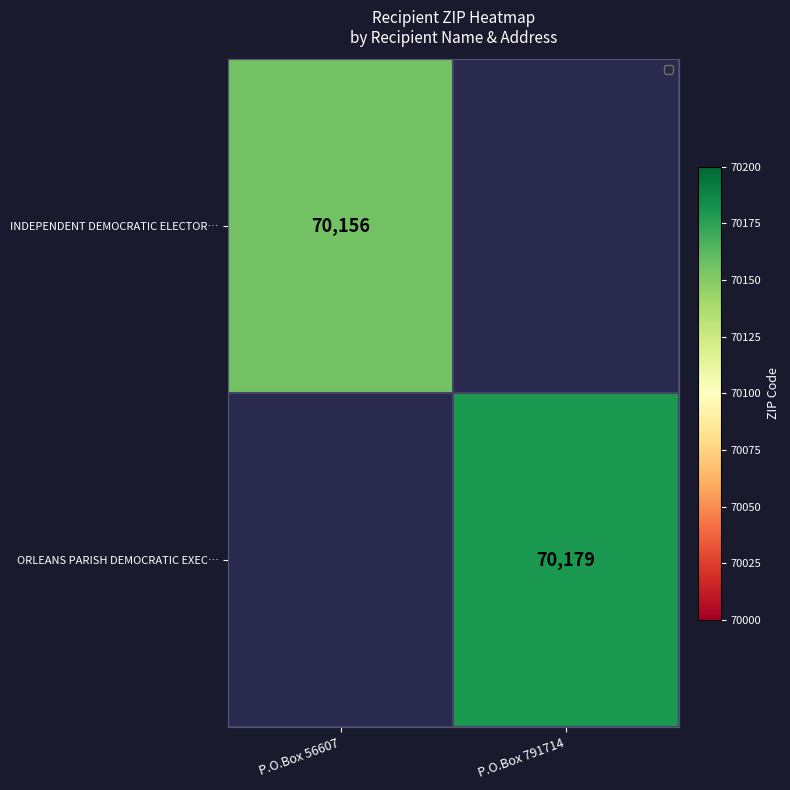

Is the value of ORLEANS PARISH DEMOCRATIC EXEC… at P.O.Box 791714 greater than the value of INDEPENDENT DEMOCRATIC ELECTOR… at P.O.Box 56607?

Yes